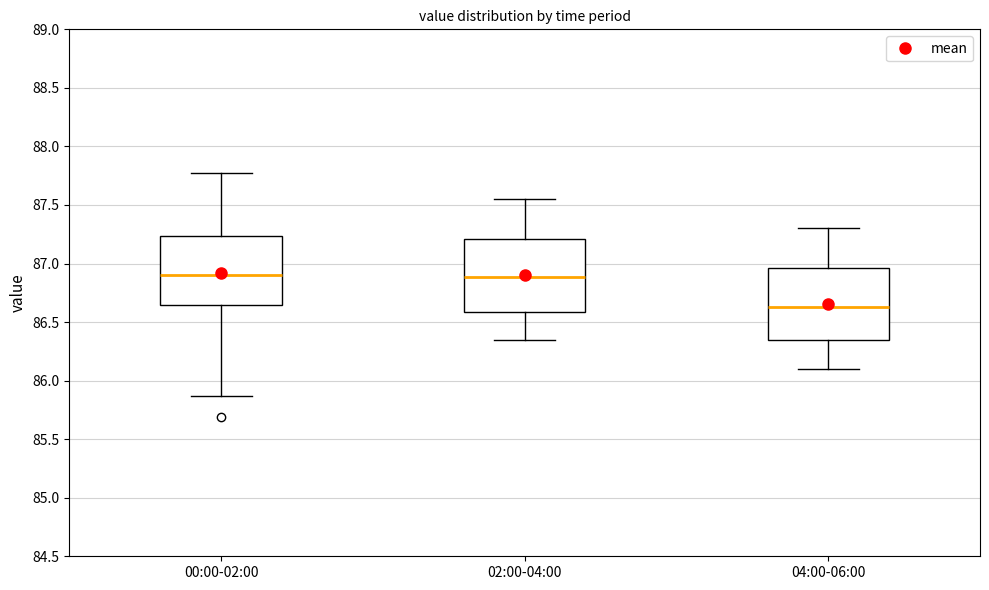

Reading left to right, transcribe this box plot: for each box, give where its median line is, the range the box spans, and where its two whiskers end, as read against the y-axis. The values are not printed on the chart, so give them approximately, as read against the axis.

00:00-02:00: median 86.90, box 86.65 to 87.25, whiskers 85.85 to 87.75
02:00-04:00: median 86.90, box 86.60 to 87.20, whiskers 86.35 to 87.55
04:00-06:00: median 86.65, box 86.35 to 86.95, whiskers 86.10 to 87.30